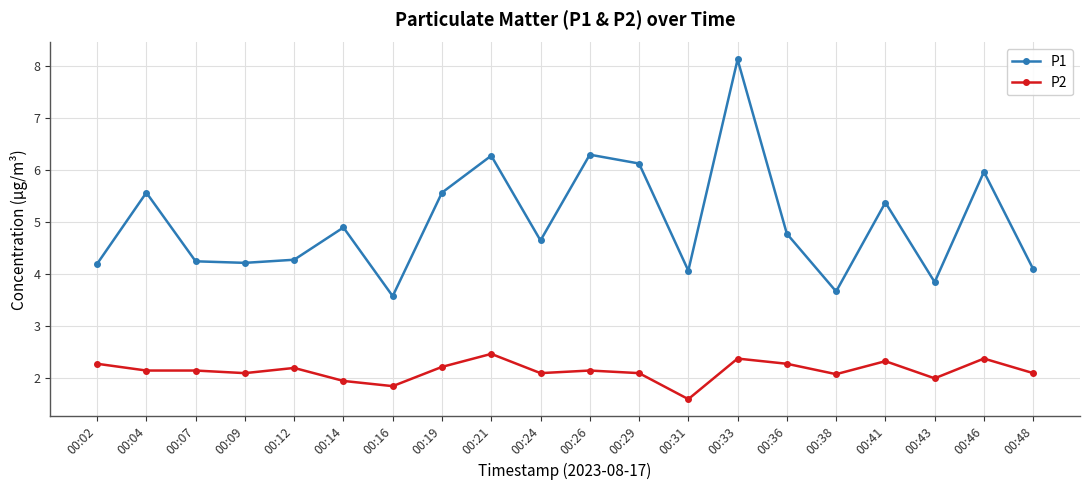

At 00:16, list the series in order from largest to smallest.

P1, P2